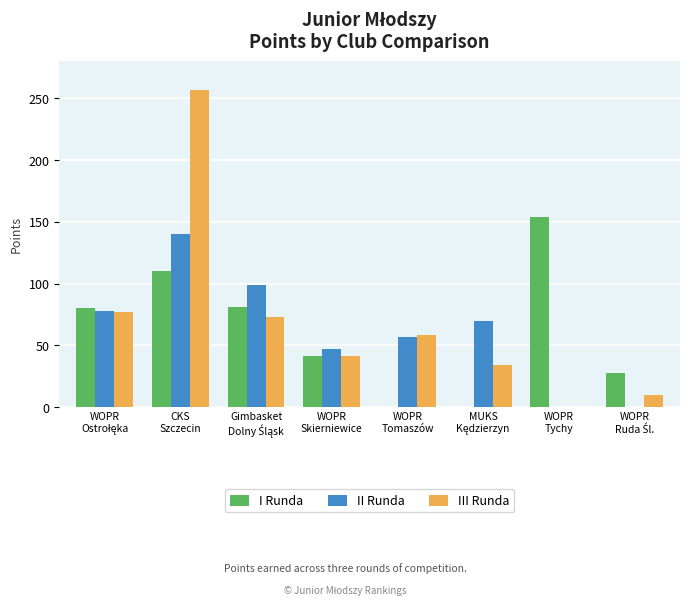

What is the maximum value for I Runda?

154